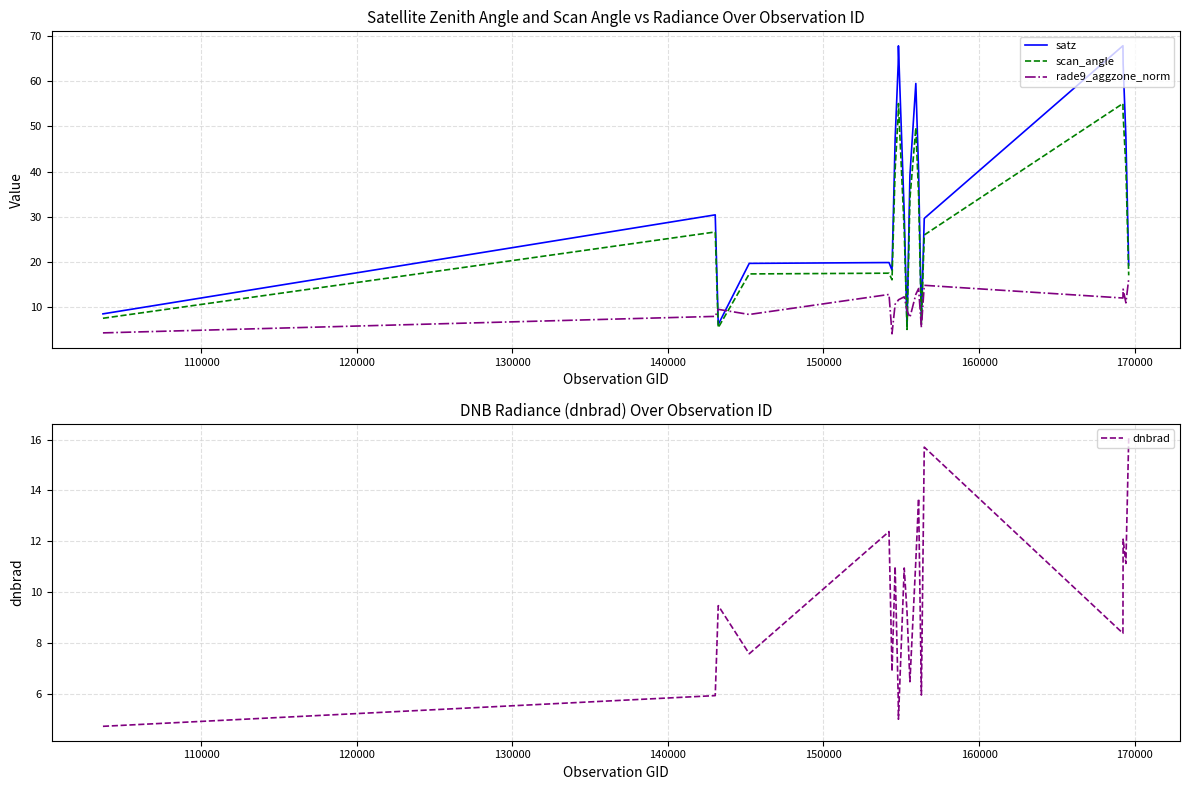

What is the maximum value for satz?

67.9